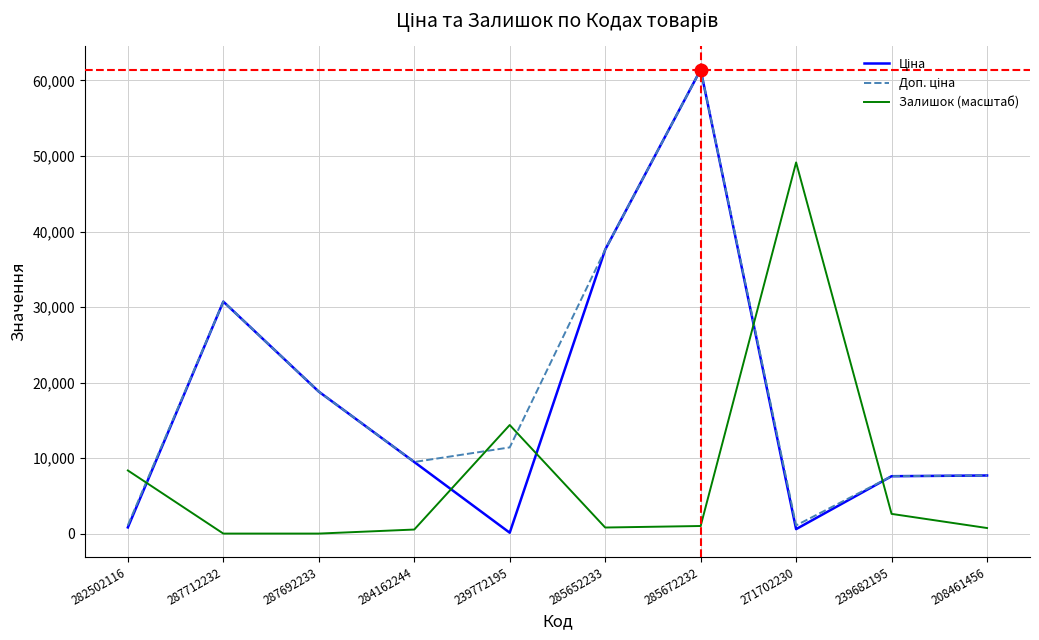

How many lines are shown in the chart?

3